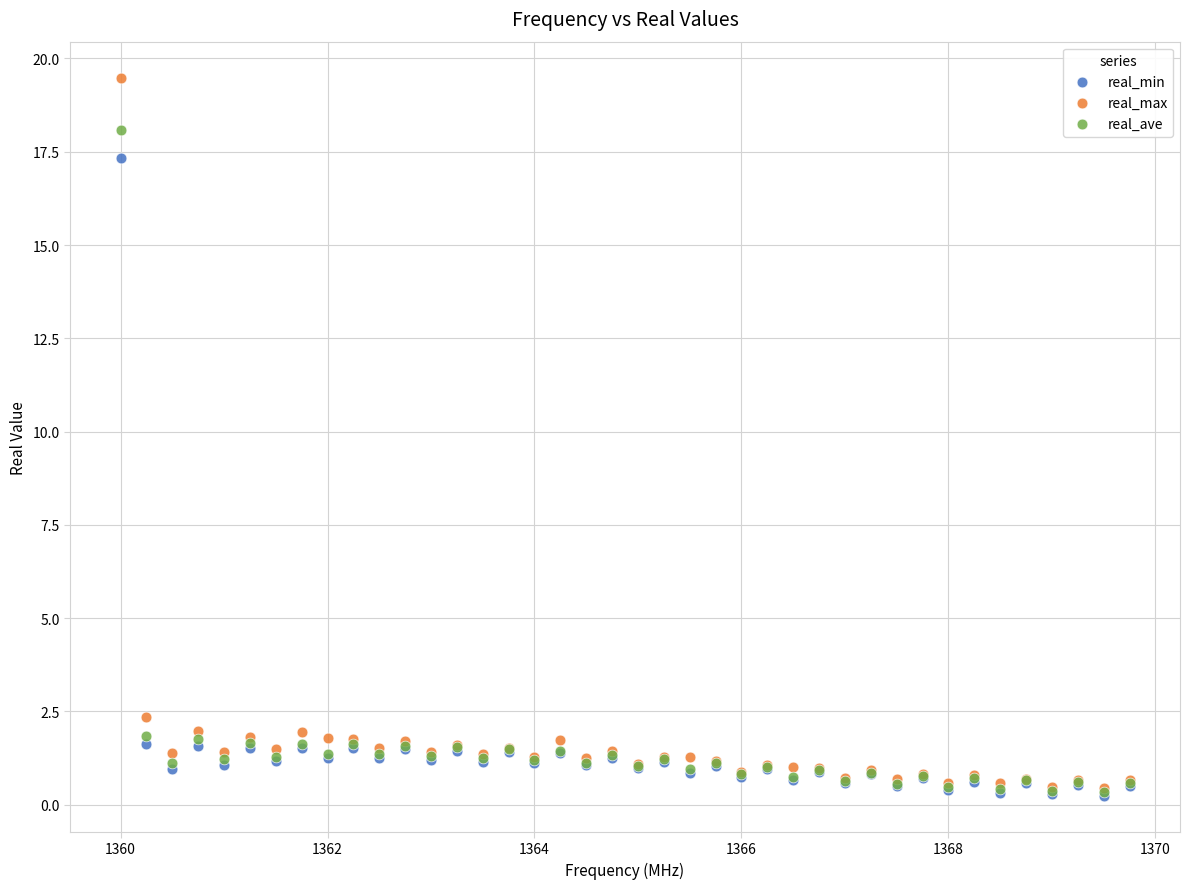

In the real_min series, what Y value is closest to 8?

1.6